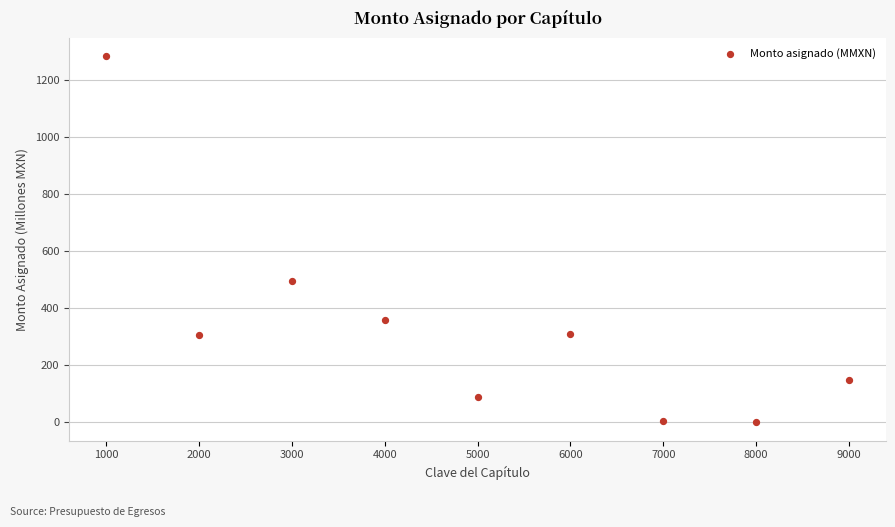

What is the average Y value?

332.0